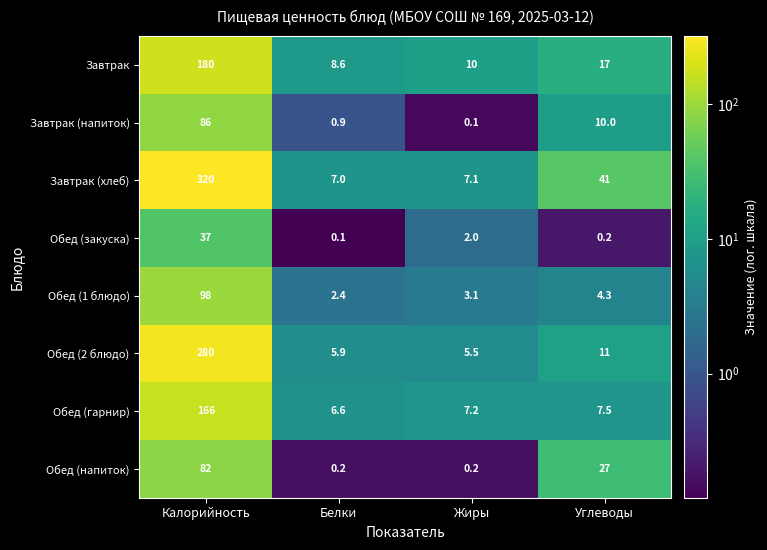

Which series has the largest total across all categories?

Завтрак (хлеб)